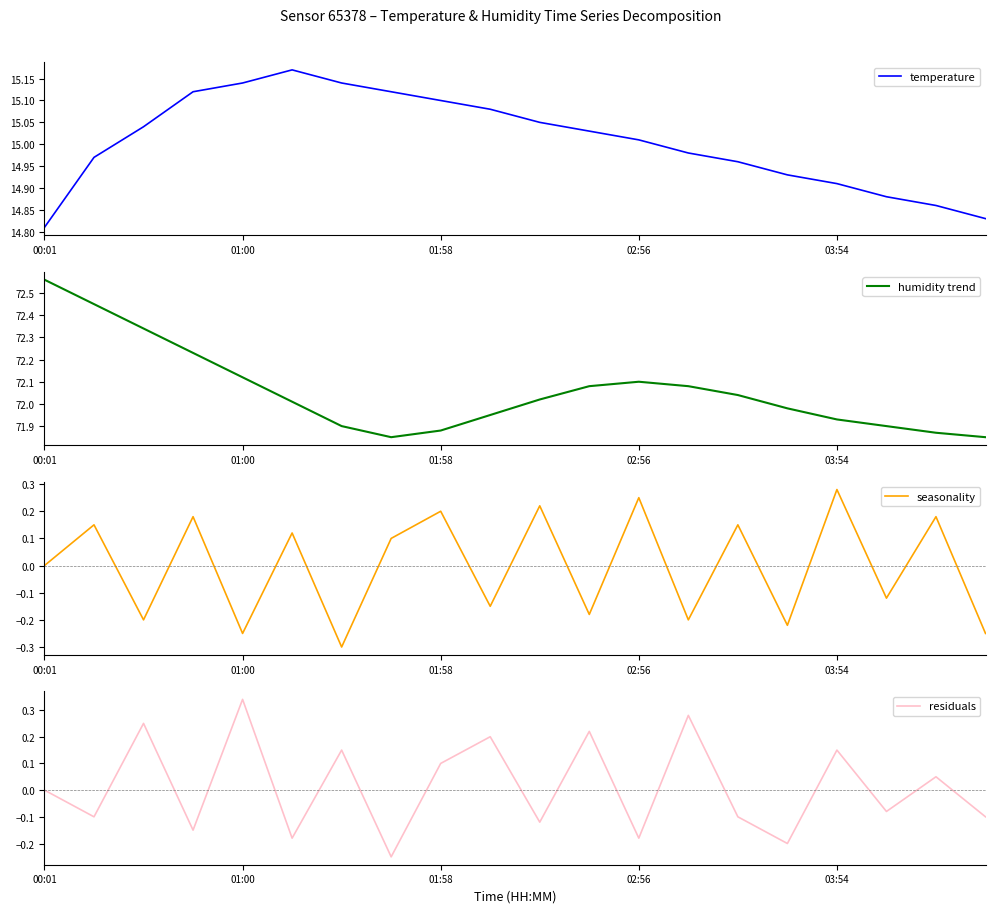

Which series has the largest range (max minus min)?

humidity trend